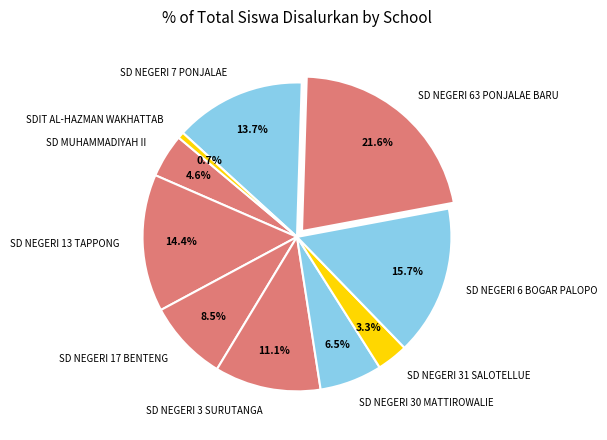

Which has a higher value, SD NEGERI 63 PONJALAE BARU or SD NEGERI 6 BOGAR PALOPO?

SD NEGERI 63 PONJALAE BARU